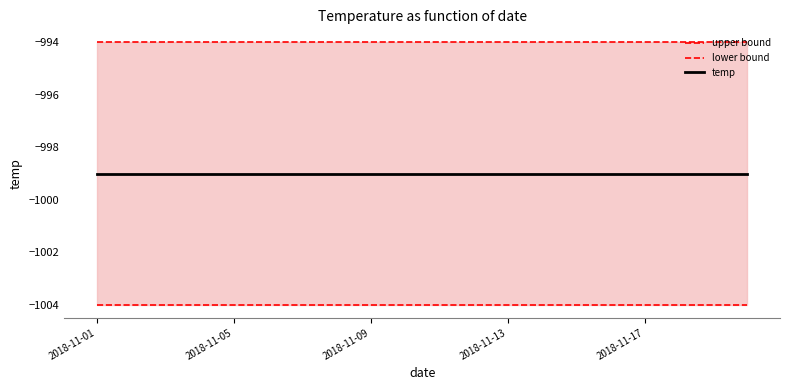

What are all the series names shown in the legend?

upper bound, lower bound, temp